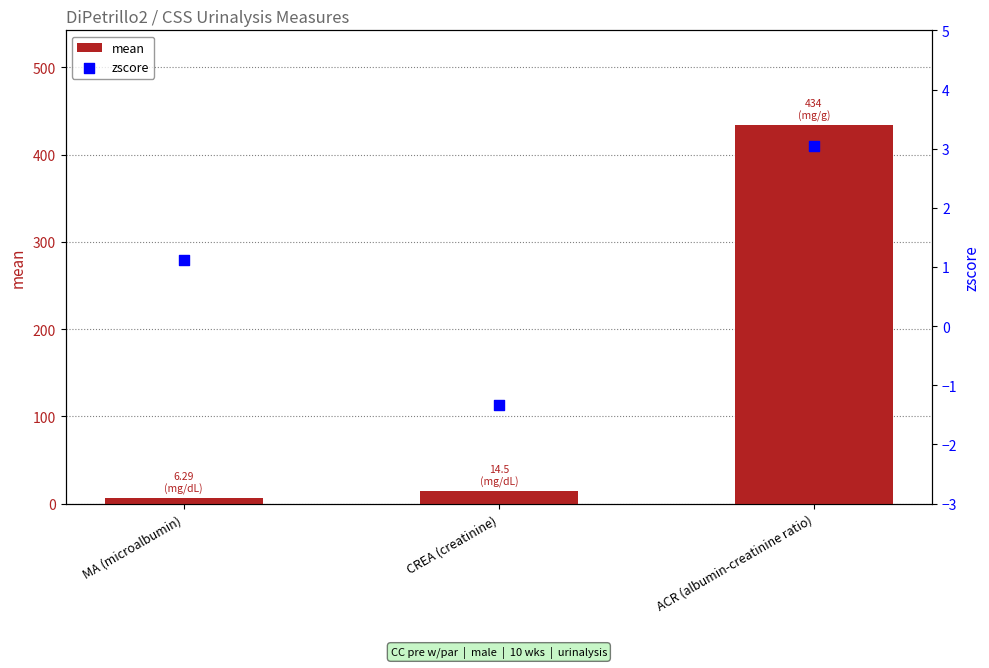

At which category is the sum across all series the highest?

ACR (albumin-creatinine ratio)